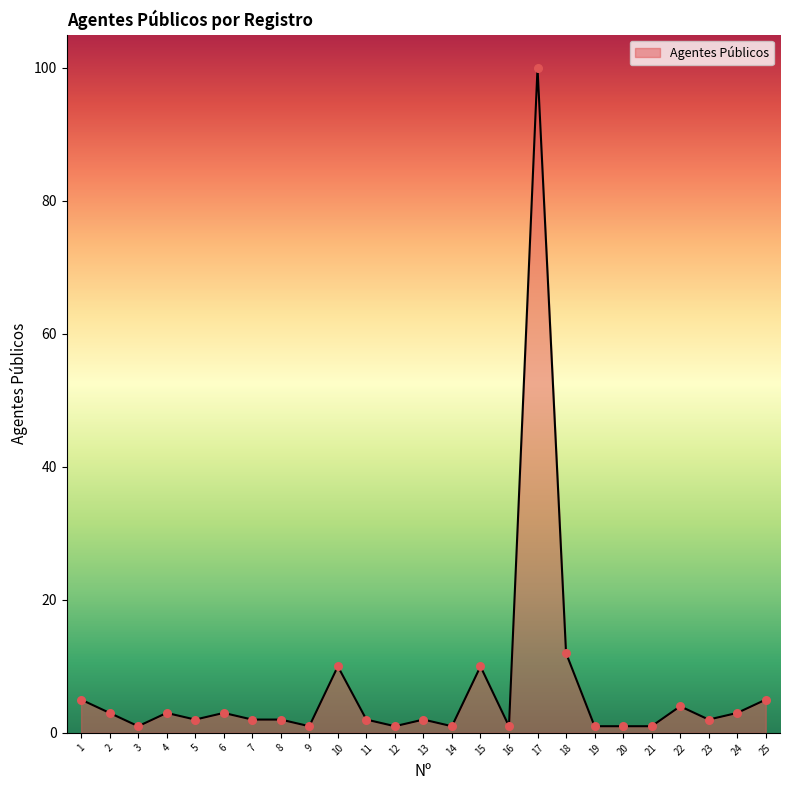

What is the ratio of the value at 25 to the value at 21?

5.0